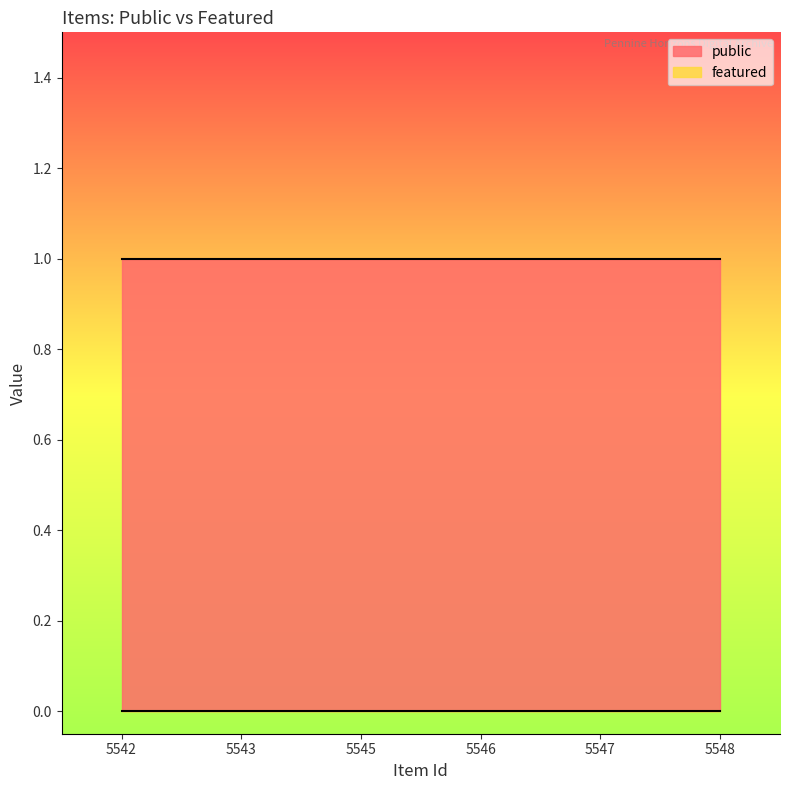

Rank the series by their maximum value, from lowest to highest.

featured, public